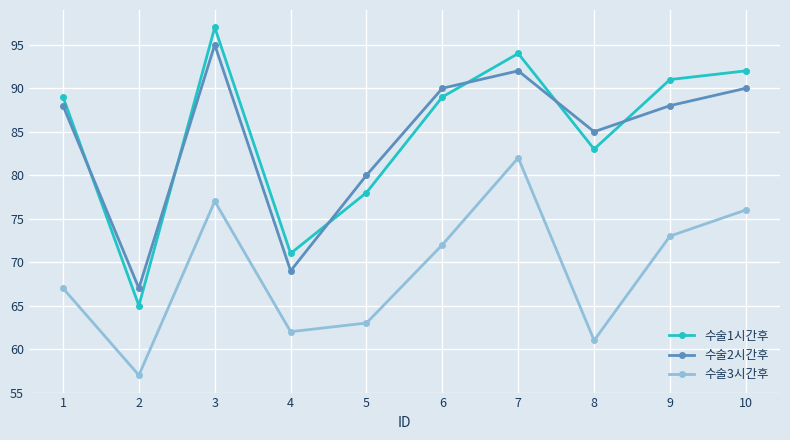

Rank the series by their maximum value, from highest to lowest.

수술1시간후, 수술2시간후, 수술3시간후